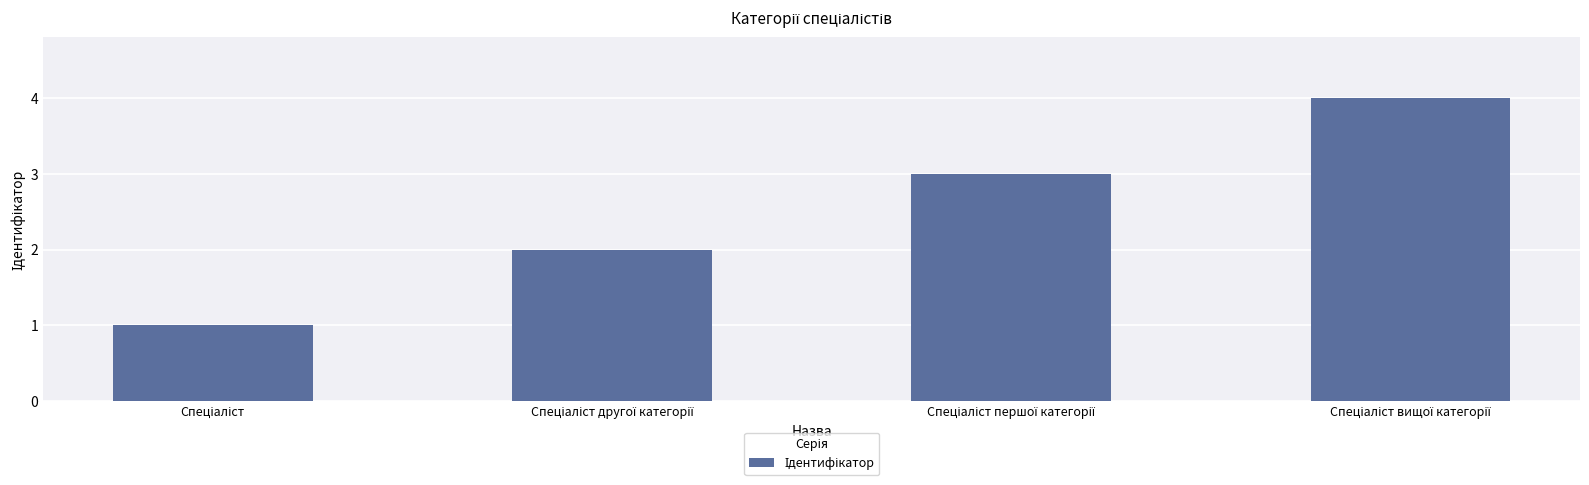

What is the sum of all values?

10